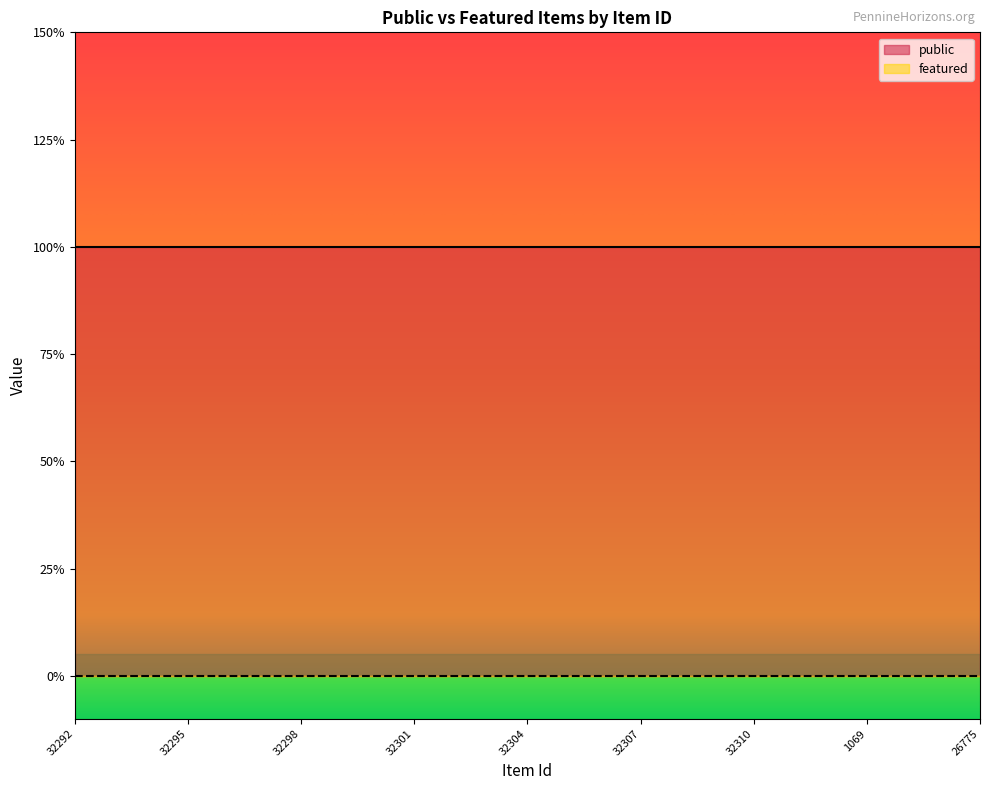

True or false: featured and public intersect in this chart.

False